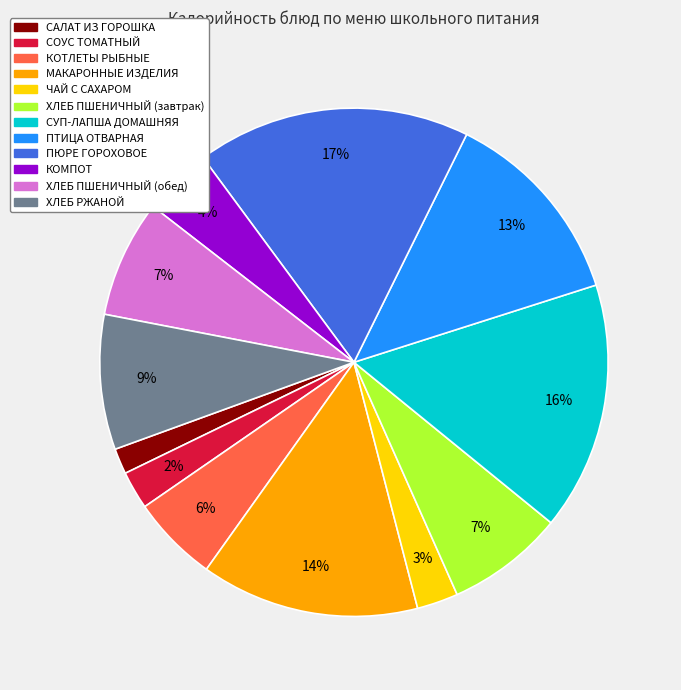

Does САЛАТ ИЗ ГОРОШКА represent more than half of the total?

No